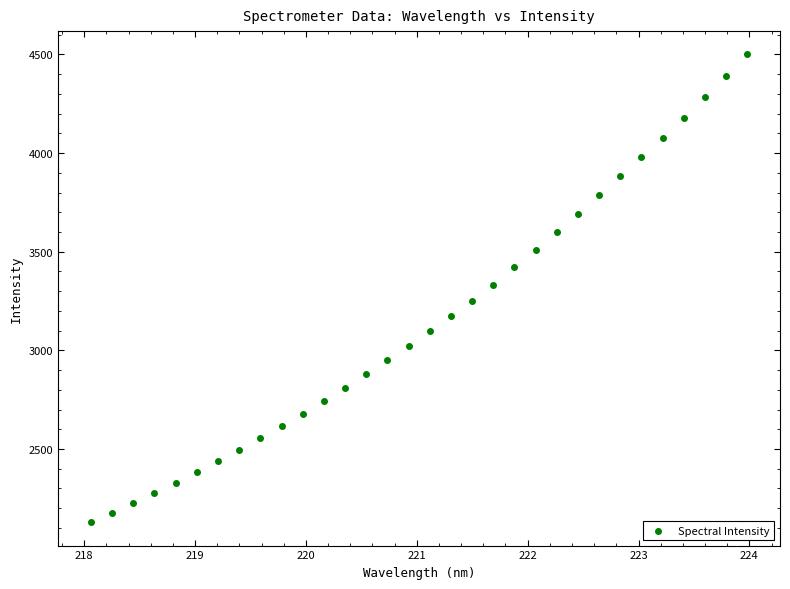

What is the range of X values (max minus min)?

5.9